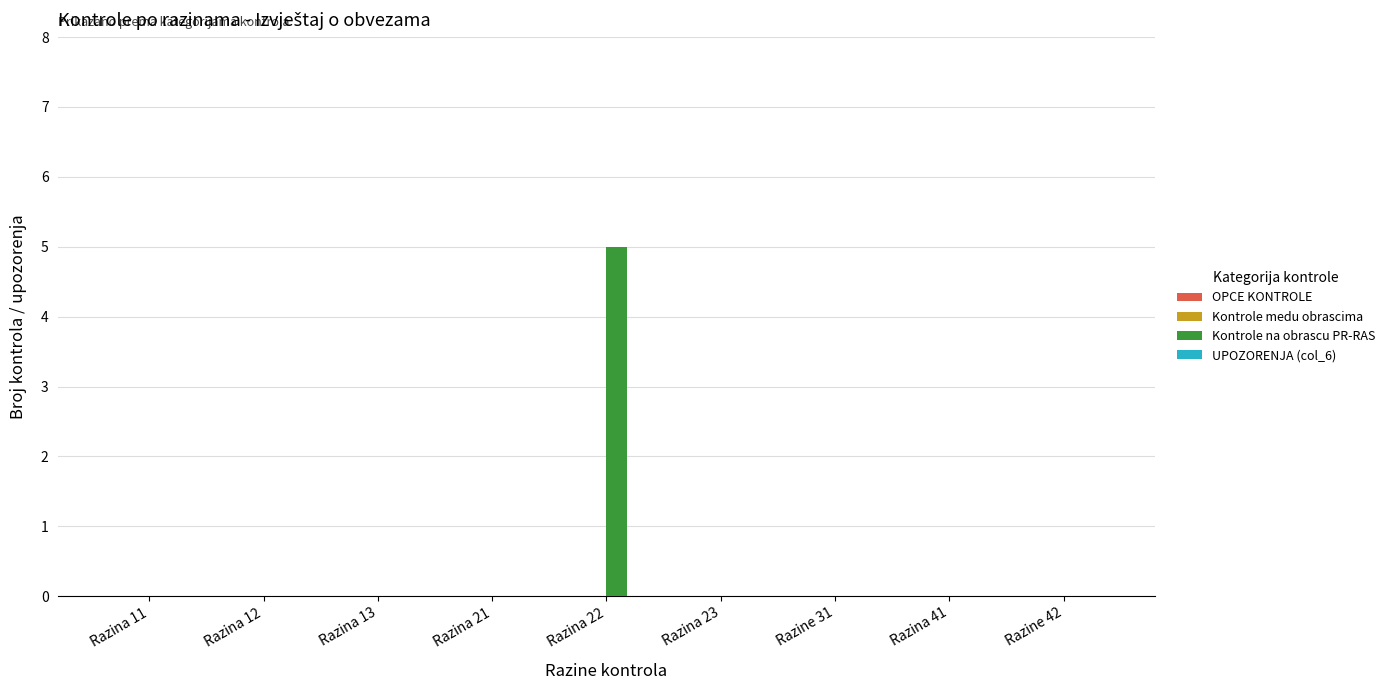

What is the sum of all values?

5